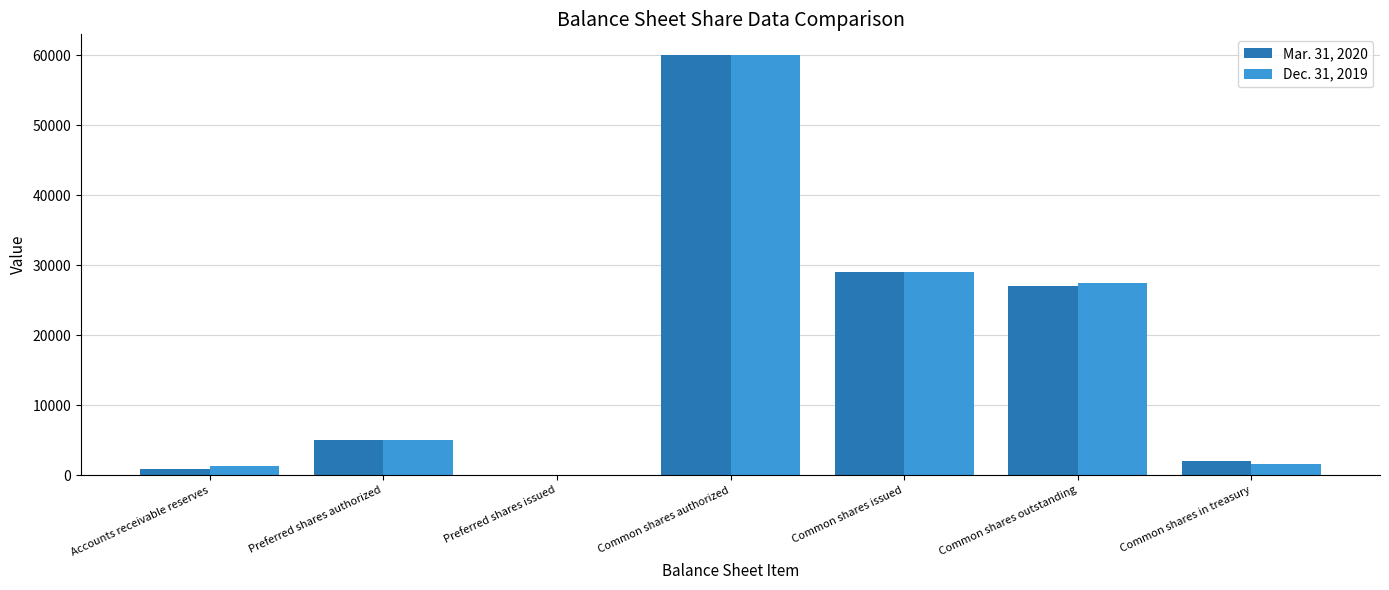

At which category is the sum across all series the highest?

Common shares authorized